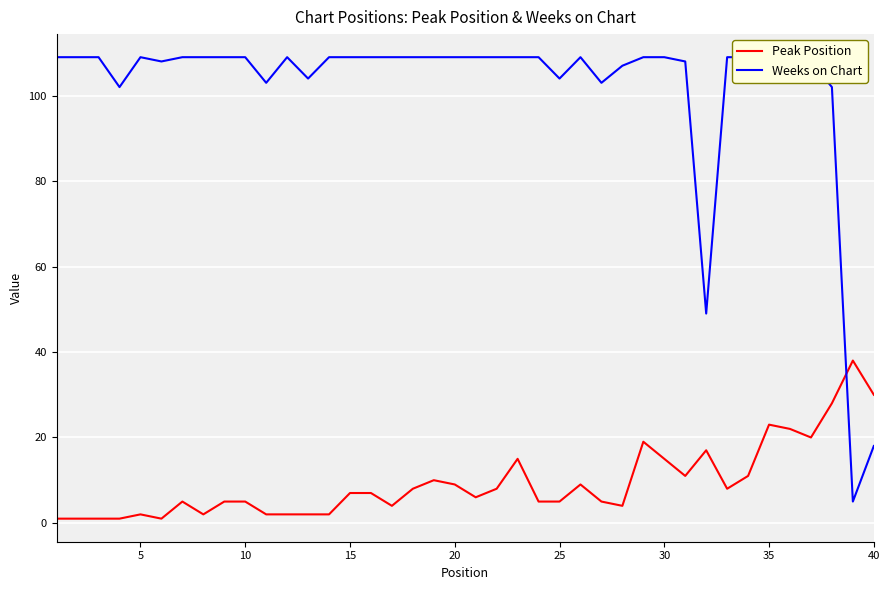

What is the highest value of the Peak Position series?

38